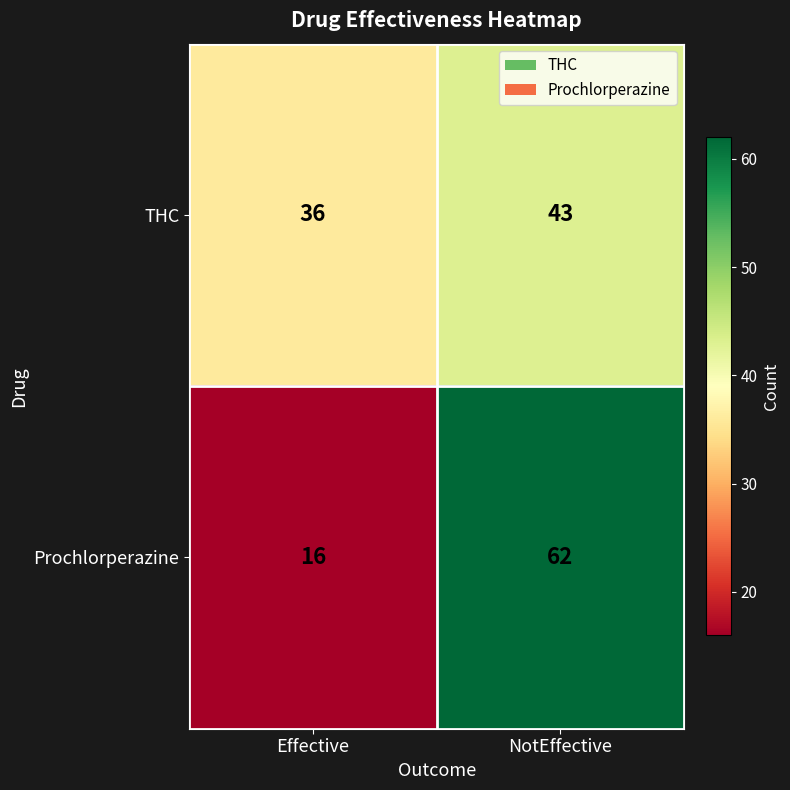

At which label is THC closest to 39?

Effective